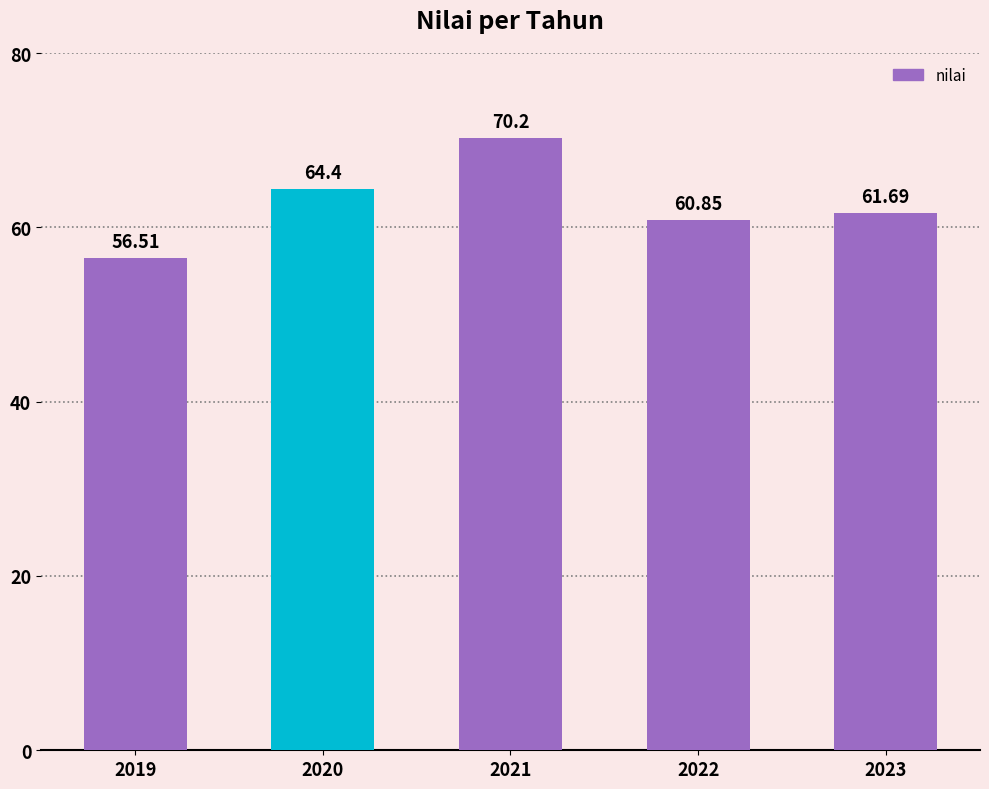

The value at 2021 is 70.2. True or false?

True